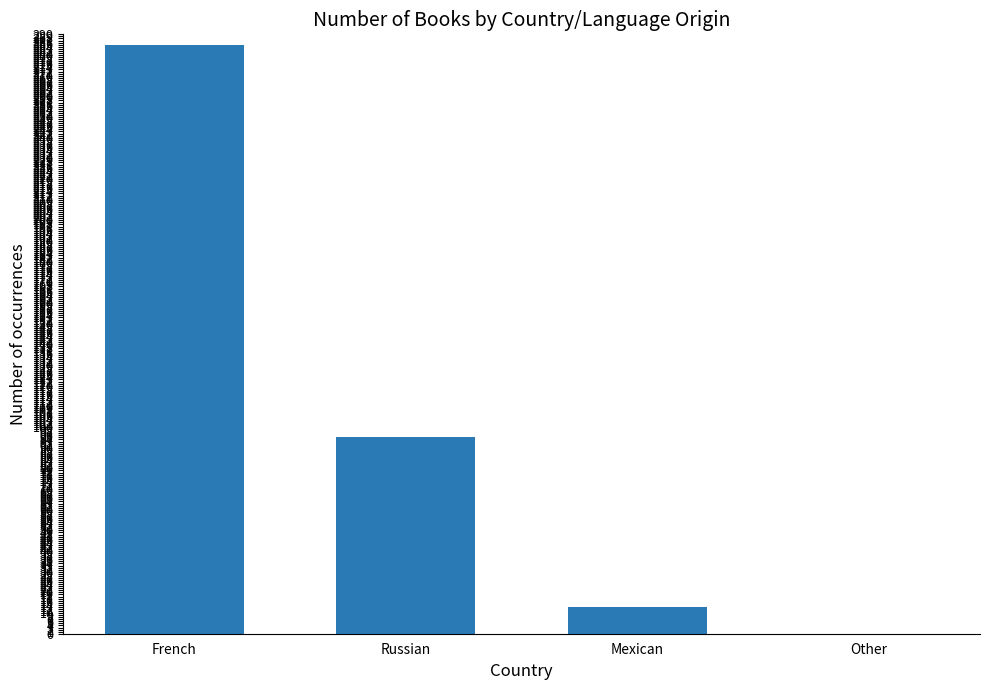

What is the greatest value displayed?

285